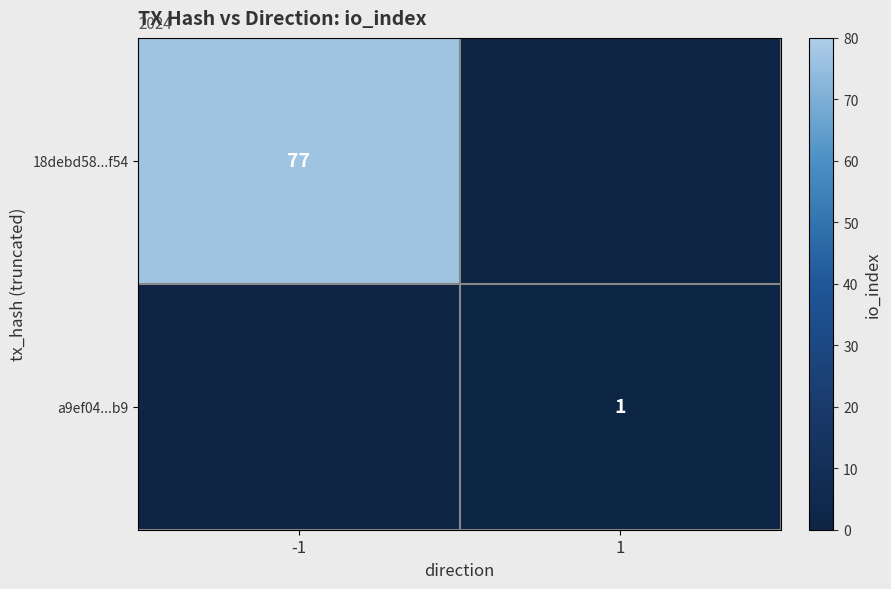

The value of a9ef04...b9 at 1 is 1. True or false?

True